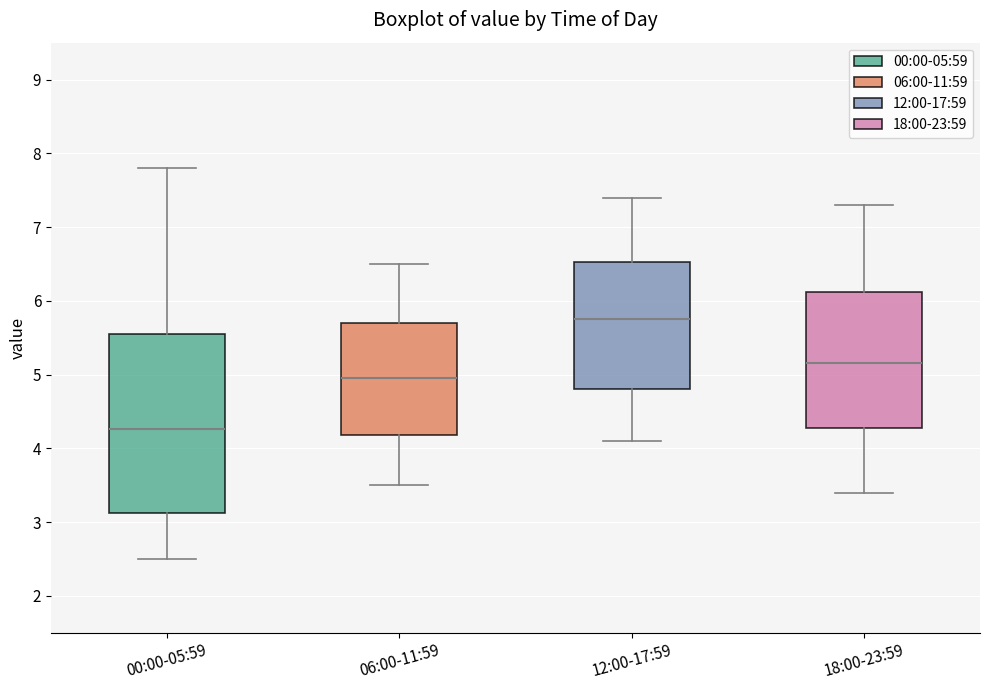

Reading left to right, transcribe this box plot: for each box, give where its median line is, the range the box spans, and where its two whiskers end, as read against the y-axis. The values are not printed on the chart, so give them approximately, as read against the axis.

00:00-05:59: median 4.3, box 3.1 to 5.6, whiskers 2.5 to 7.8
06:00-11:59: median 5.0, box 4.2 to 5.7, whiskers 3.5 to 6.5
12:00-17:59: median 5.8, box 4.8 to 6.5, whiskers 4.1 to 7.4
18:00-23:59: median 5.2, box 4.3 to 6.1, whiskers 3.4 to 7.3